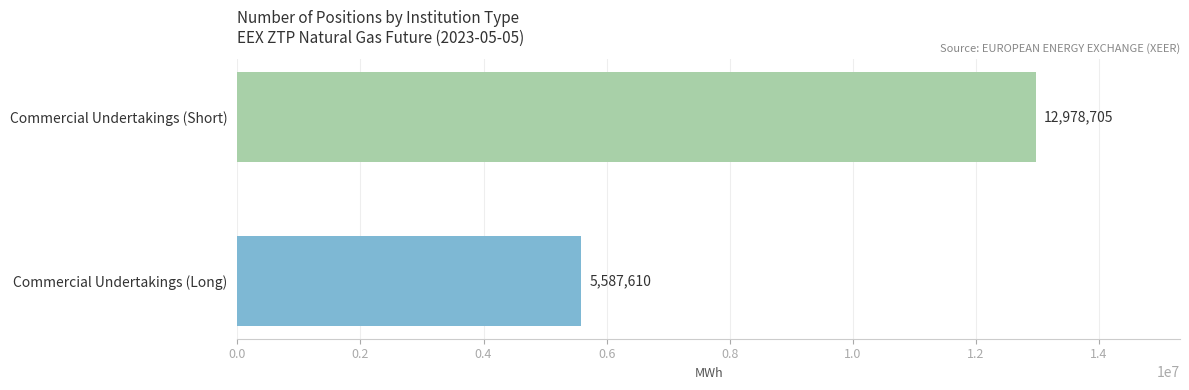

Rank the categories by value from highest to lowest.

Commercial Undertakings (Short), Commercial Undertakings (Long)